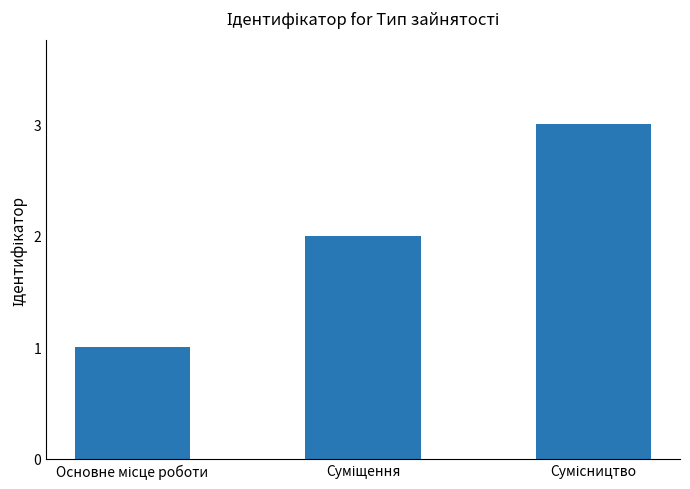

What is the smallest value displayed?

1